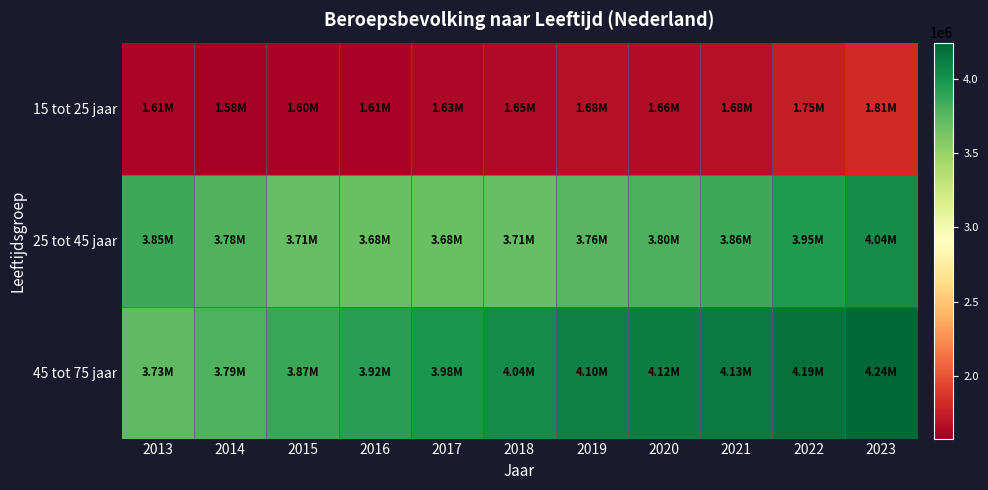

Reading left to right, list all the values displayed in this chart.

15 tot 25 jaar: 2013=1614000	2014=1579000	2015=1604000	2016=1610000	2017=1629000	2018=1649000	2019=1682000	2020=1662000	2021=1676000	2022=1755000	2023=1808000
25 tot 45 jaar: 2013=3848000	2014=3776000	2015=3711000	2016=3683000	2017=3684000	2018=3708000	2019=3758000	2020=3801000	2021=3857000	2022=3953000	2023=4044000
45 tot 75 jaar: 2013=3726000	2014=3790000	2015=3867000	2016=3923000	2017=3978000	2018=4042000	2019=4100000	2020=4118000	2021=4130000	2022=4190000	2023=4243000